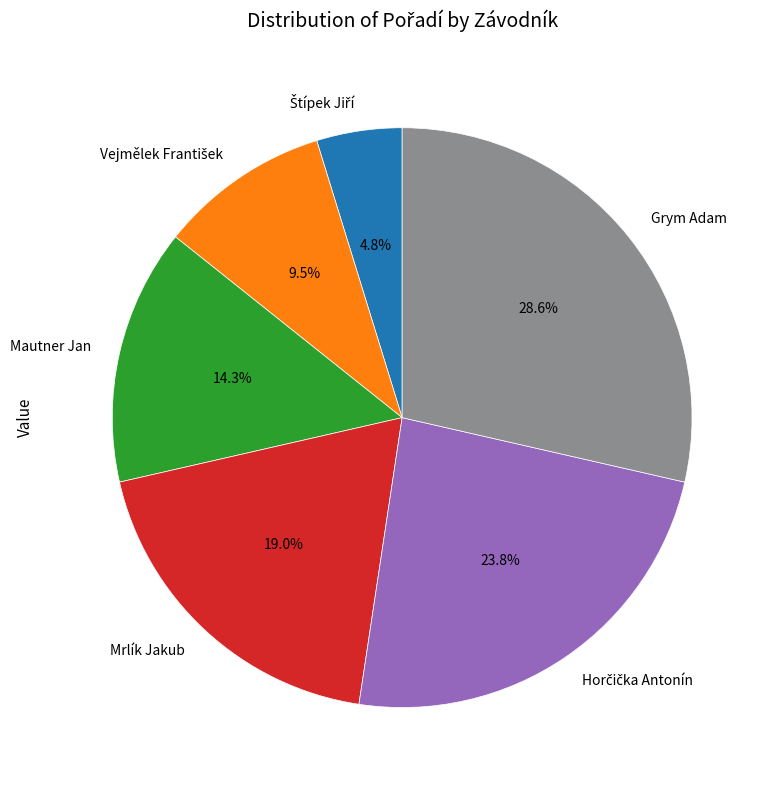

How much of the chart is everything except Mautner Jan?

85.7%